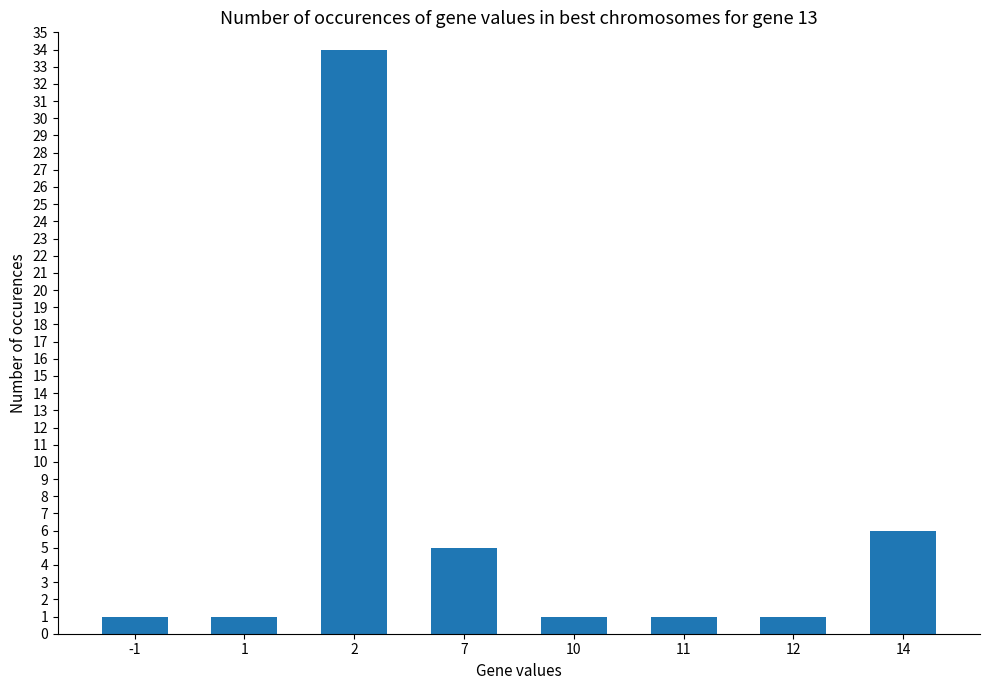

Are the bars grouped side by side (vs. stacked)?

No